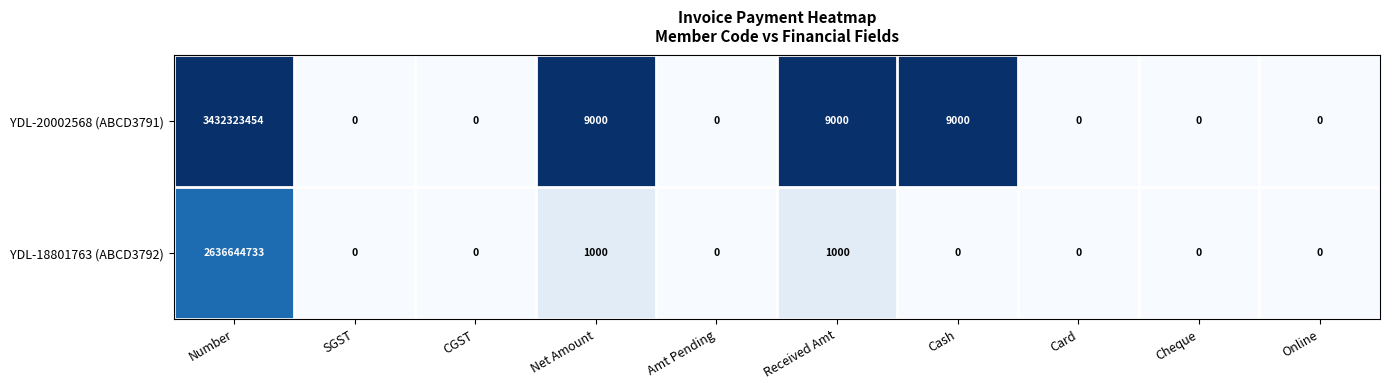

List the series in order of their overall mean, lowest first.

YDL-18801763 (ABCD3792), YDL-20002568 (ABCD3791)